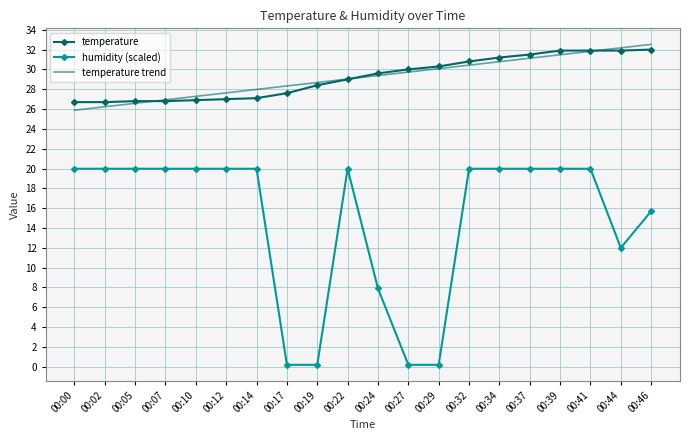

Which series has the widest spread of values?

humidity (scaled)